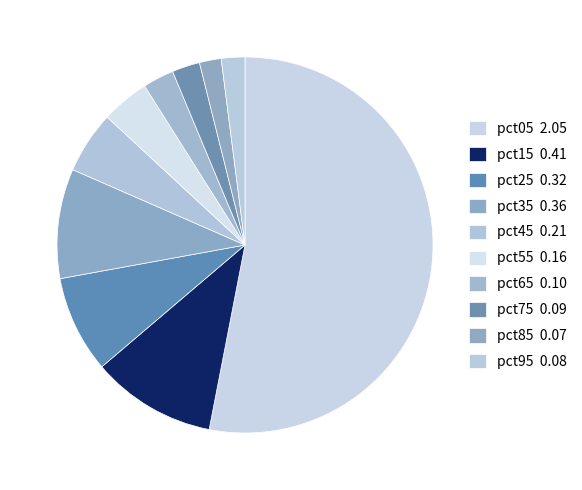

How many slices are in this pie chart?

10